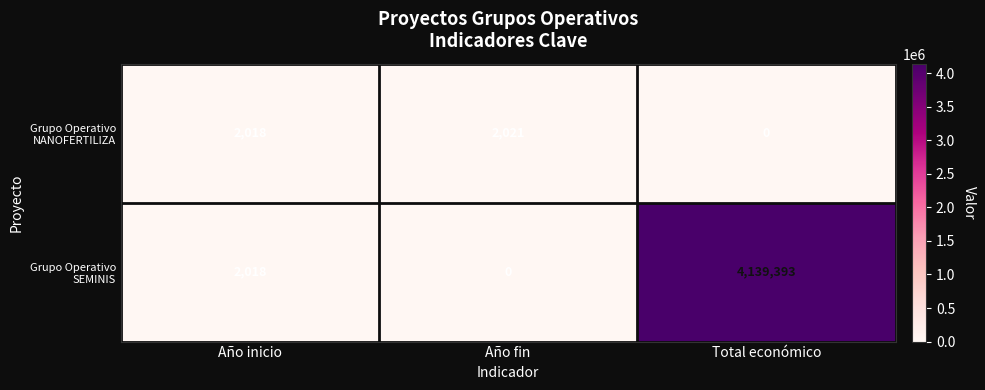

How many data points in Grupo Operativo SEMINIS are less than 2018?

1